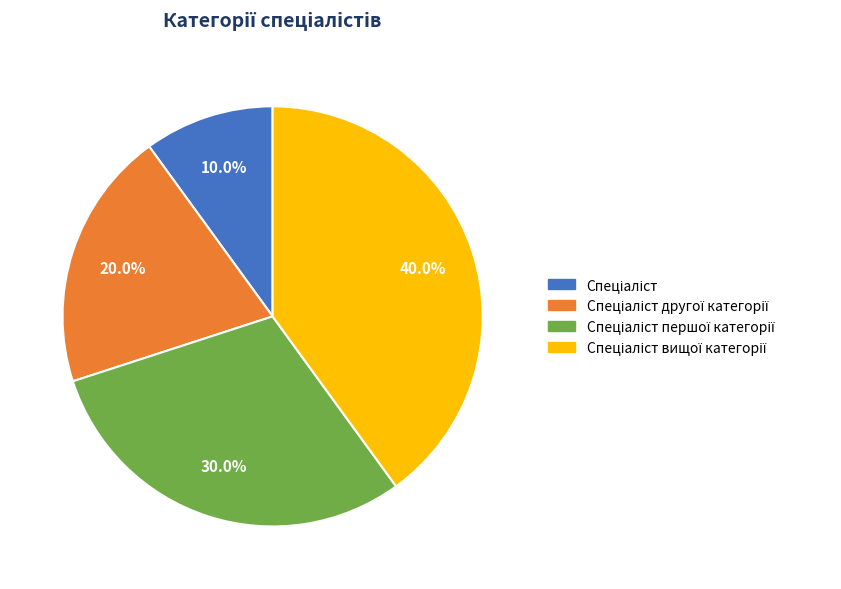

Count the number of slices in the pie.

4